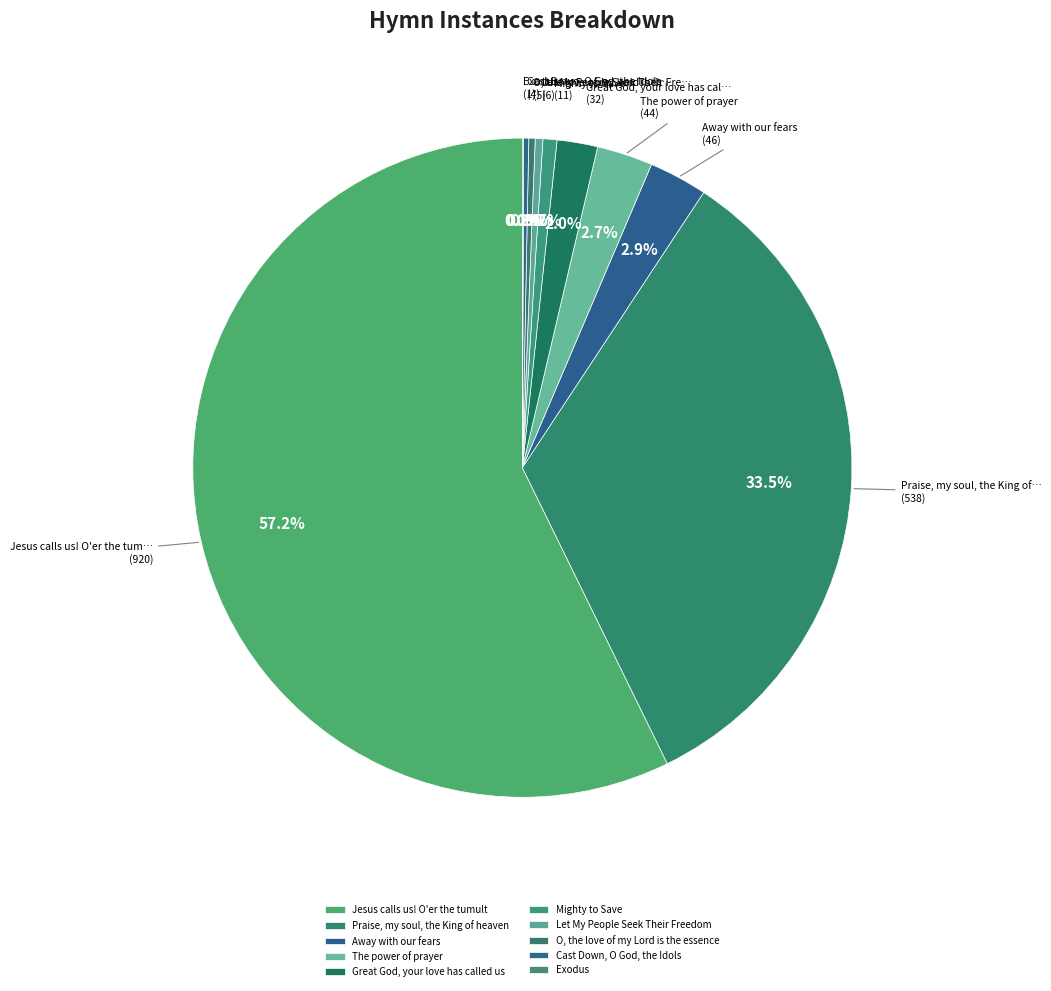

Is it true that Mighty to Save is 12% of the pie?

False